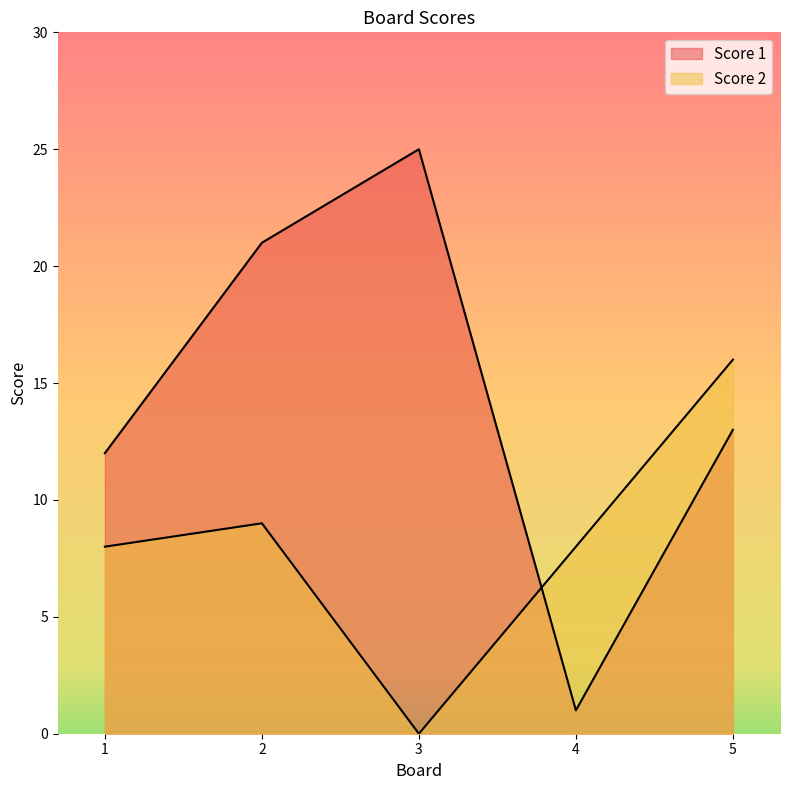

How many data points in Score 2 are above 8?

2